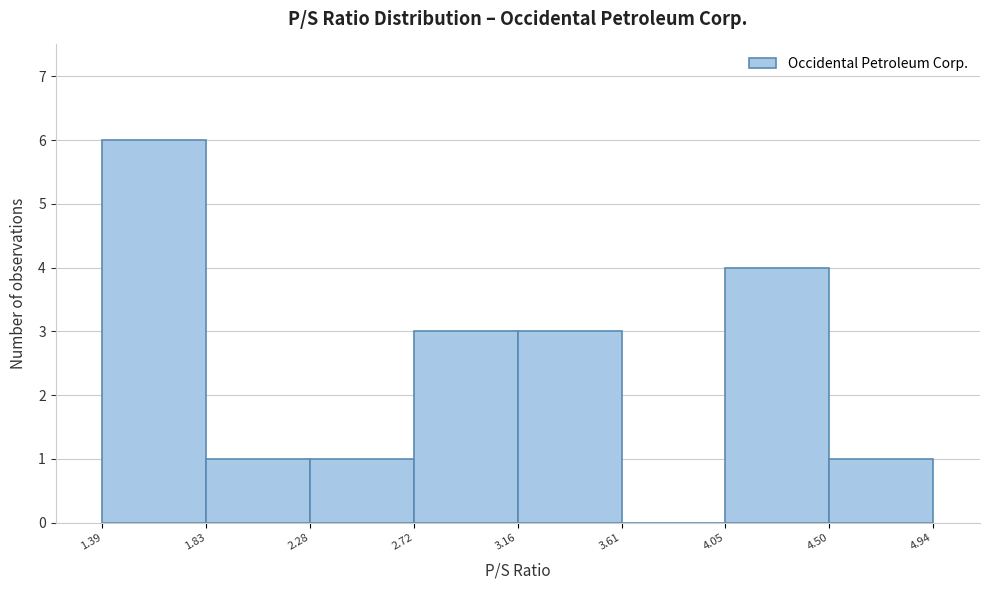

Reading left to right, transcribe this chart: for each bar, give the range it covers on the x-axis and its height. The values are not printed on the chart, so give them approximately, as read against the axis.

1.39 to 1.83: 6
1.83 to 2.28: 1
2.28 to 2.72: 1
2.72 to 3.16: 3
3.16 to 3.61: 3
3.61 to 4.05: 0
4.05 to 4.50: 4
4.50 to 4.94: 1